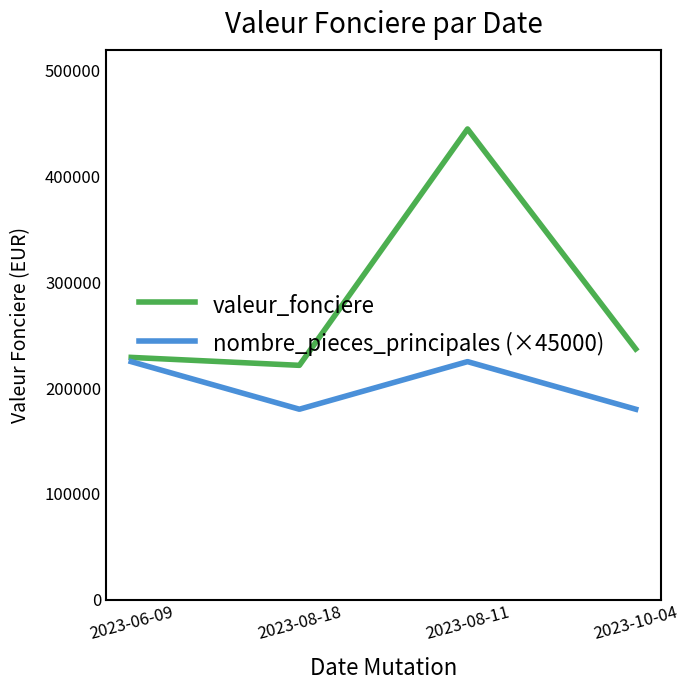

Rank the series by their maximum value, from lowest to highest.

nombre_pieces_principales (×45000), valeur_fonciere